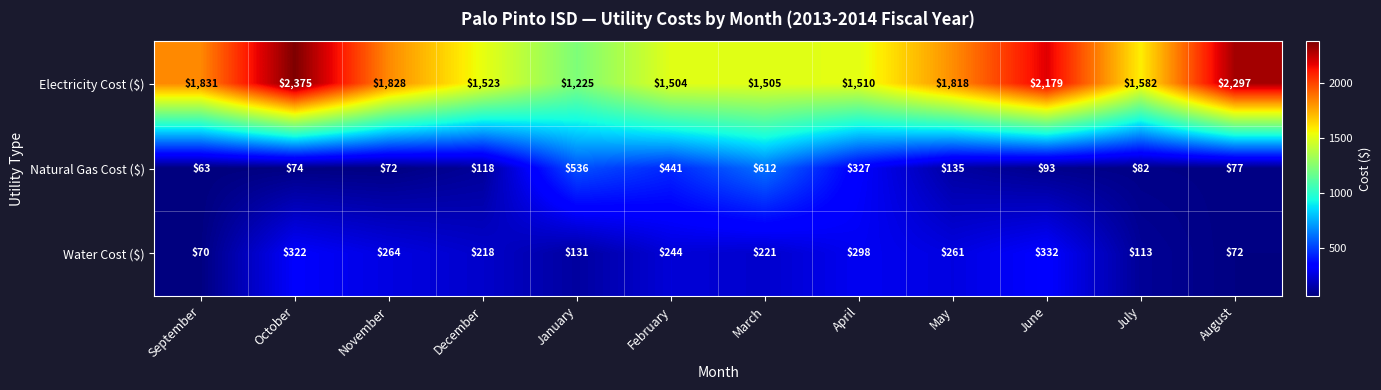

List the labels in order of Natural Gas Cost ($) value, smallest first.

September, November, October, August, July, June, December, May, April, February, January, March